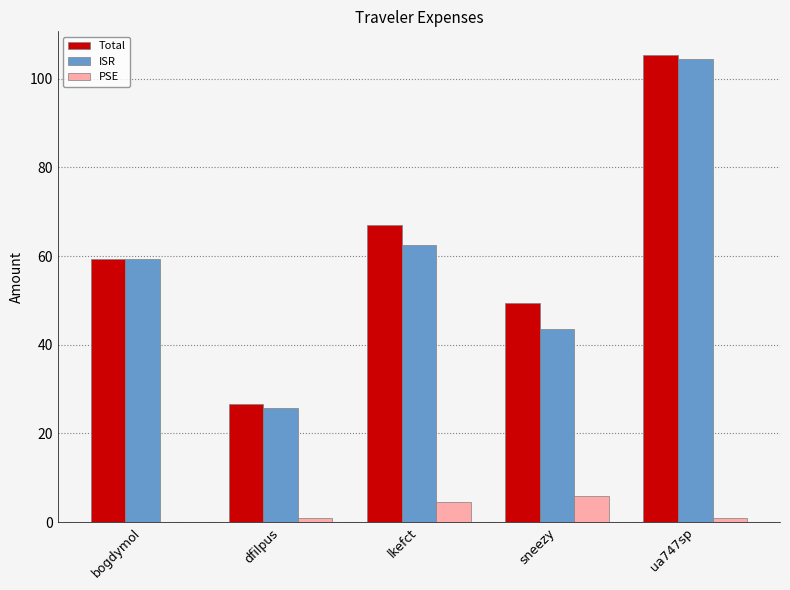

The ISR series shows 25.7 at dfilpus. True or false?

True